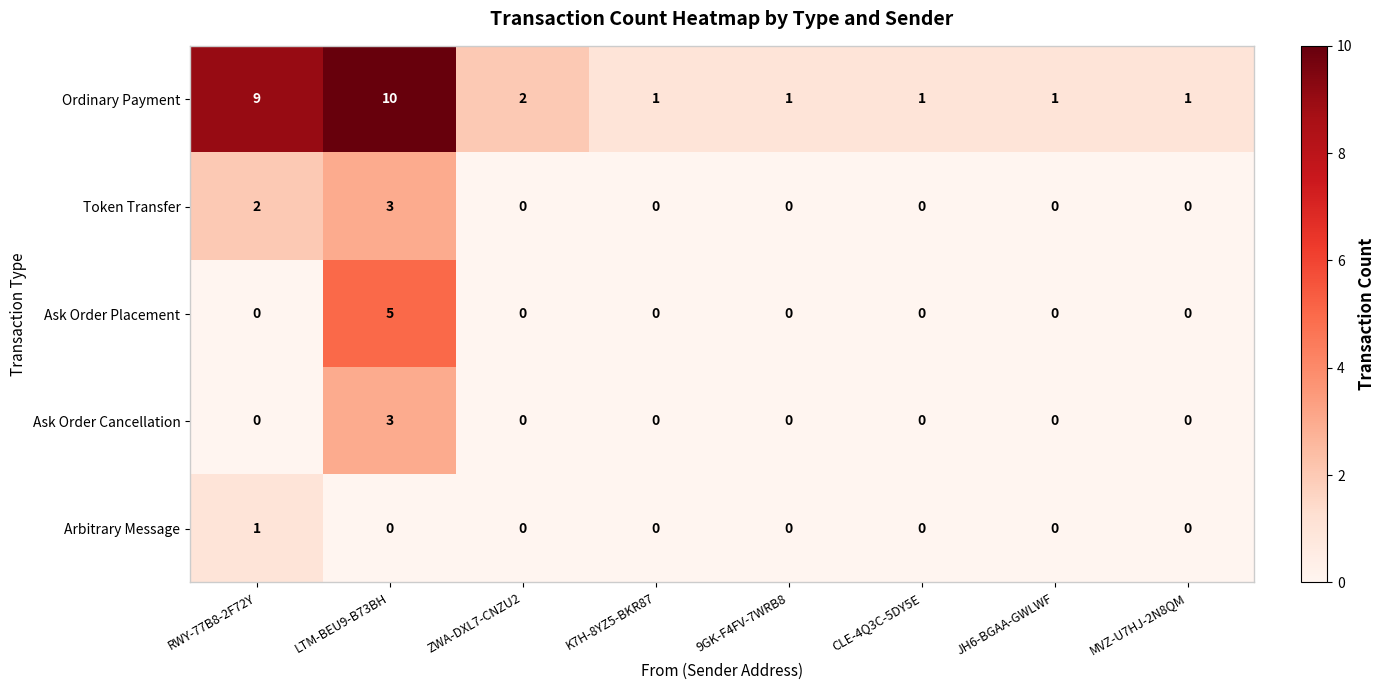

Which series has the largest total across all categories?

Ordinary Payment